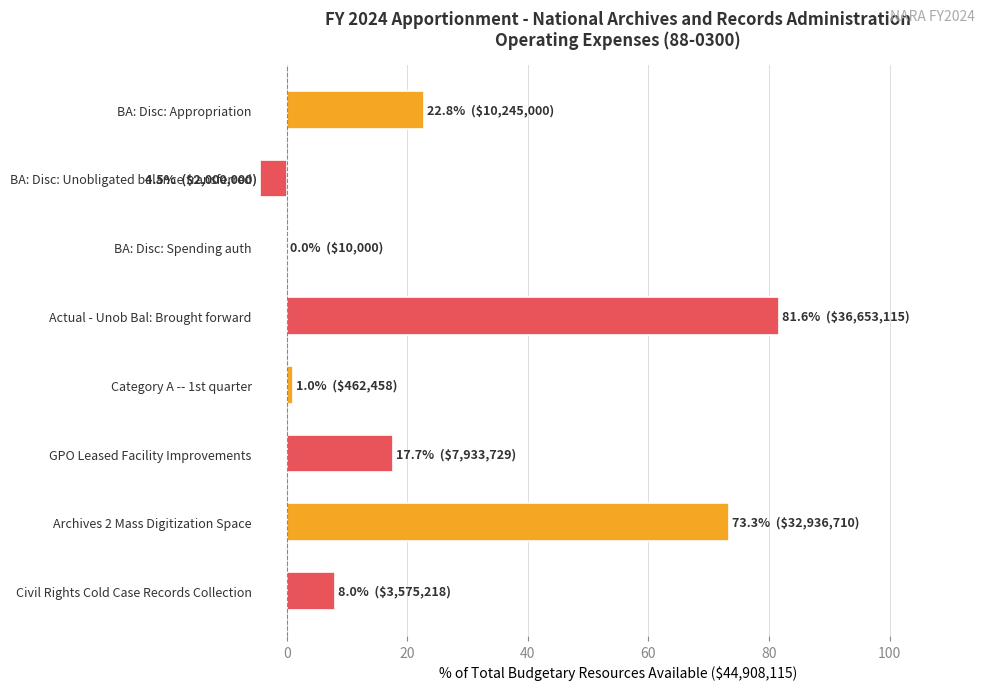

At which category does the chart reach its peak across all series?

Actual - Unob Bal: Brought forward